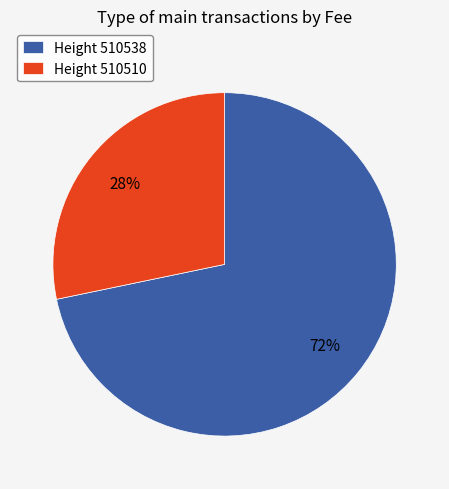

Which slice is the smallest?

Height 510510